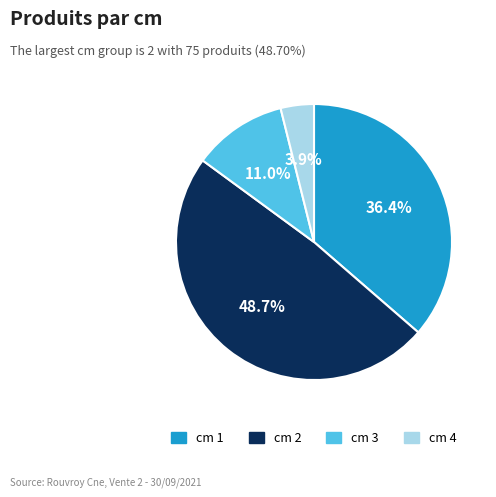

Does any single category account for the majority?

No